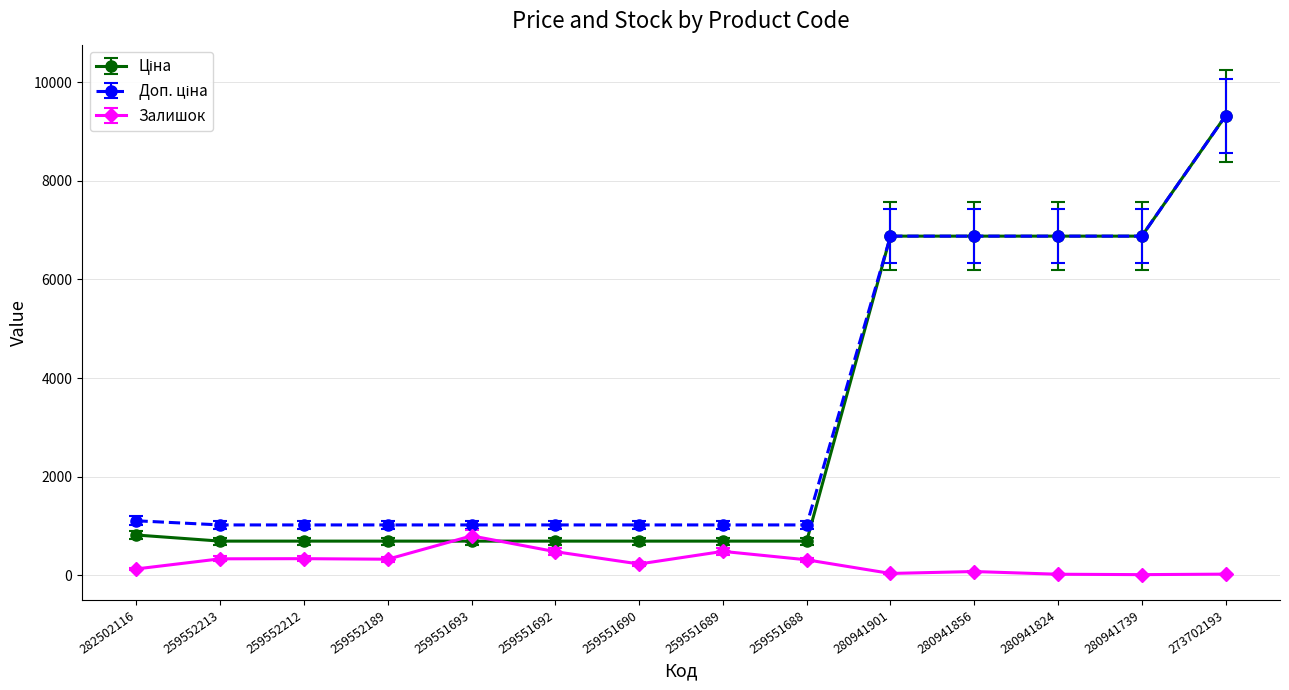

At which category does the chart reach its peak across all series?

273702193